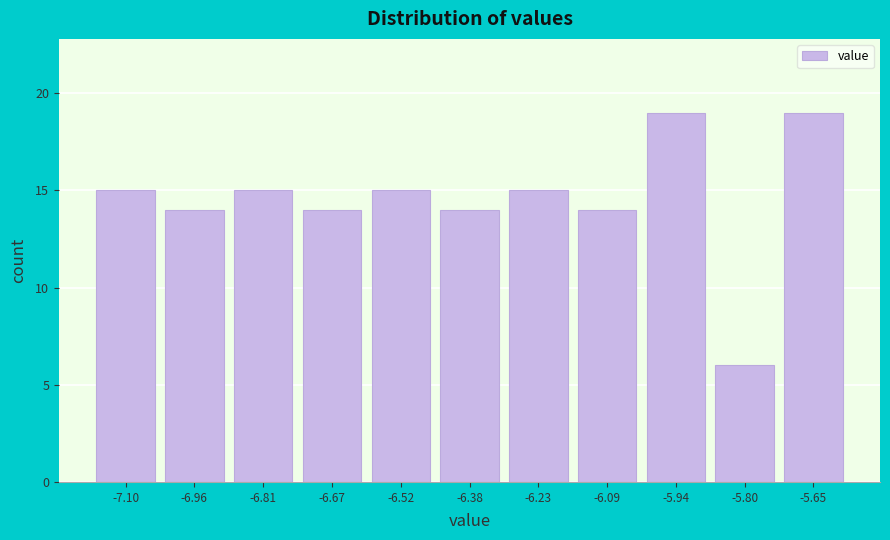

Reading left to right, transcribe all the data shown in this chart.

15	14	15	14	15	14	15	14	19	6	19